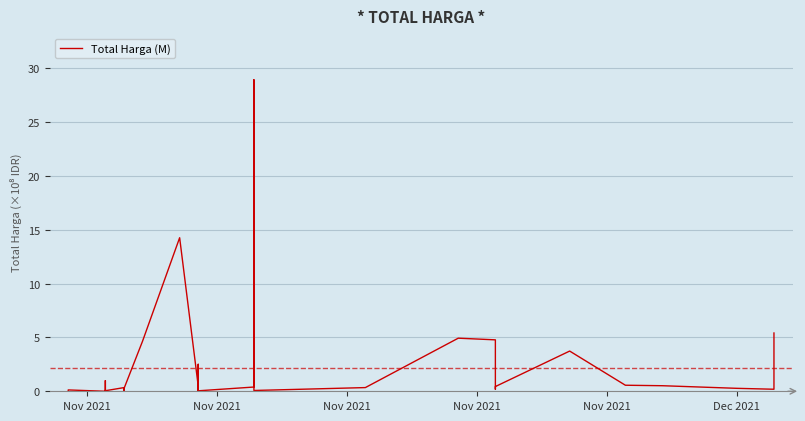

Reading right to left, extract all data points from this chart.

5.4	0.2	0.3	0.5	0.6	3.7	0.4	0.2	4.8	4.9	0.3	0.1	28.9	0.4	0.0	2.5	0.2	0.1	0.5	14.3	4.6	0.2	0.0	0.3	0.3	0.1	0.1	0.0	0.0	0.0	0.0	1.0	0.0	0.1	0.0